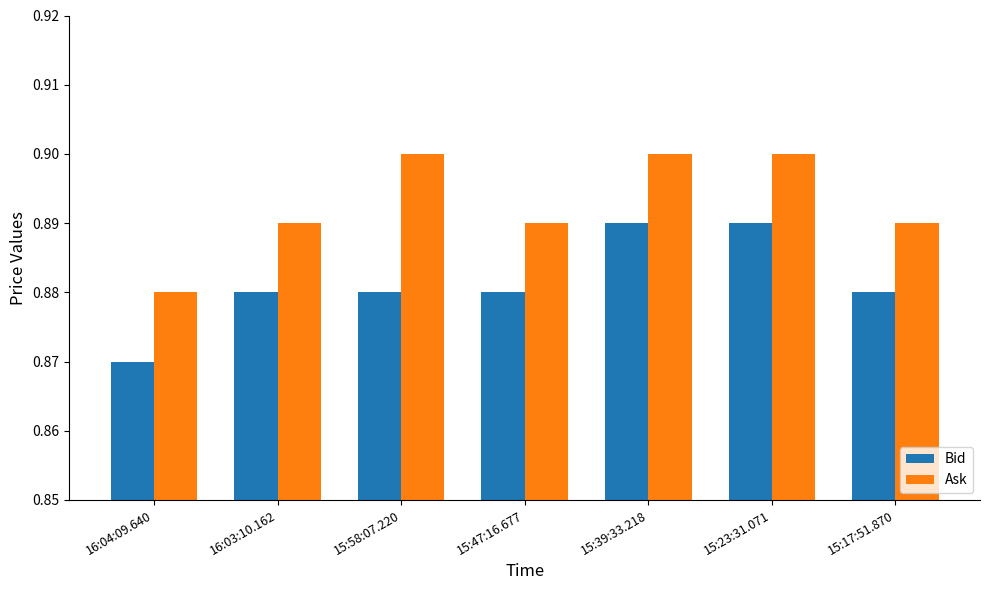

Rank the series at 15:47:16.677 from highest to lowest value.

Ask, Bid